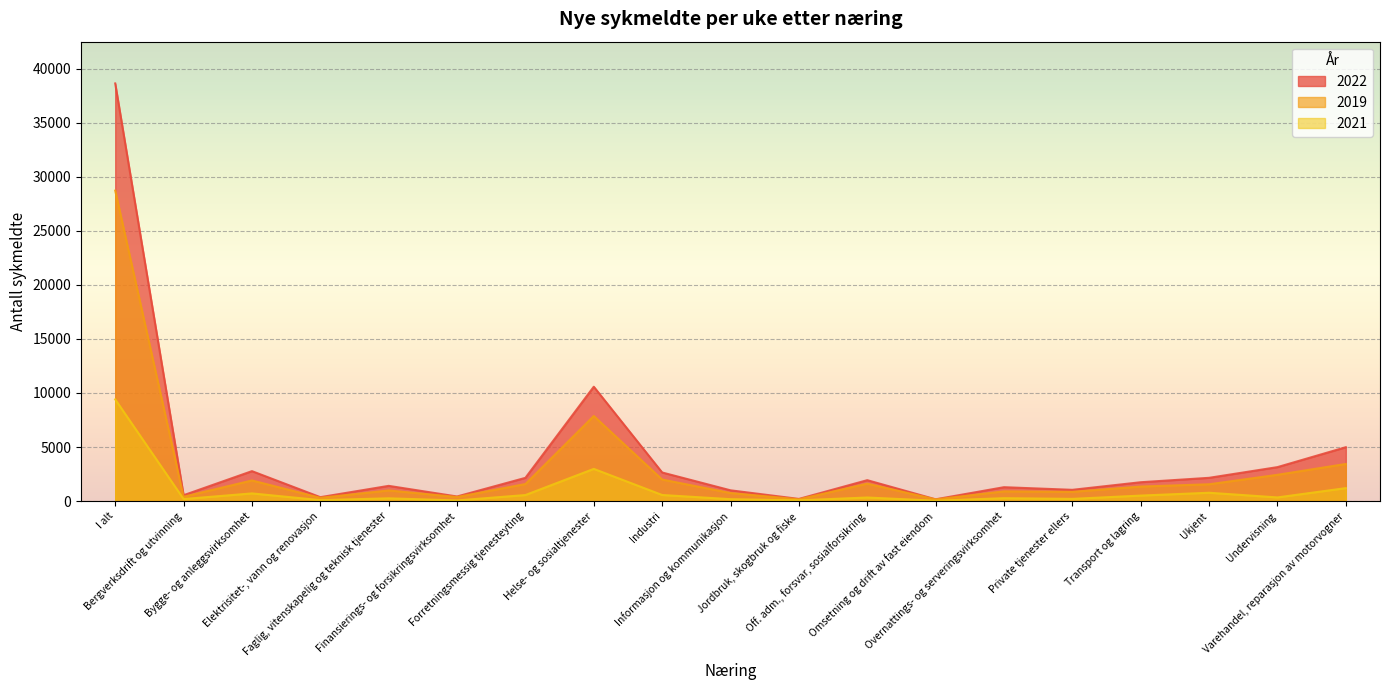

At which category does 2022 reach its first local peak?

Bygge- og anleggsvirksomhet